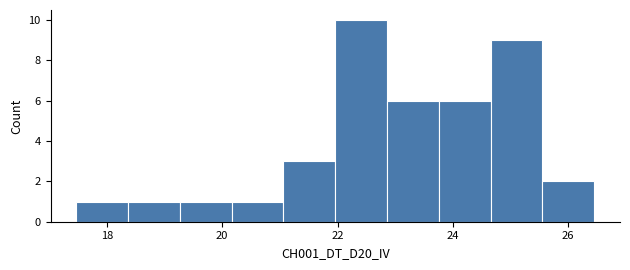

What is the height of the bar covering 22.8 to 23.8 on the x-axis? Neither the bar edges nor the heights are printed on the chart, so give them approximately, as read against the axes.

6